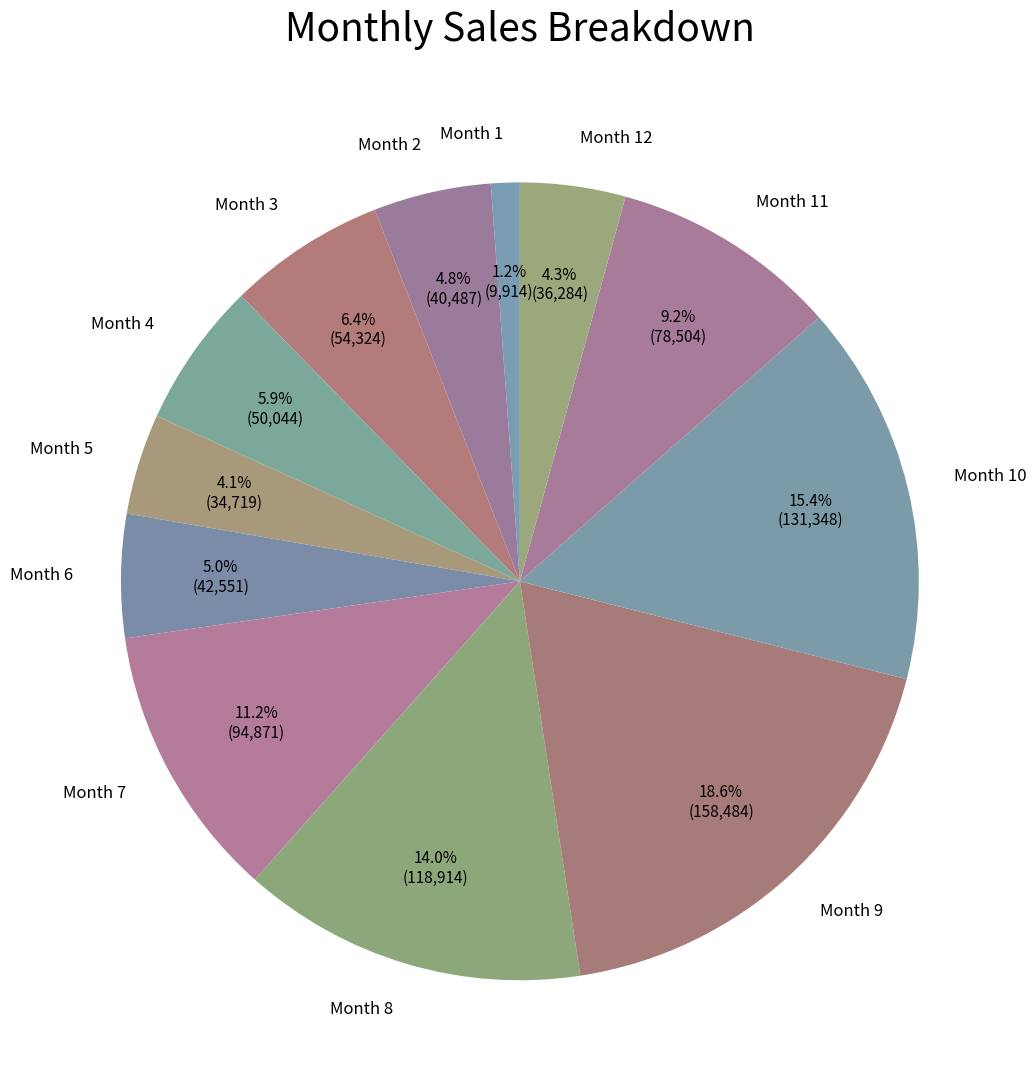

What portion of the pie excludes Month 12?

95.7%